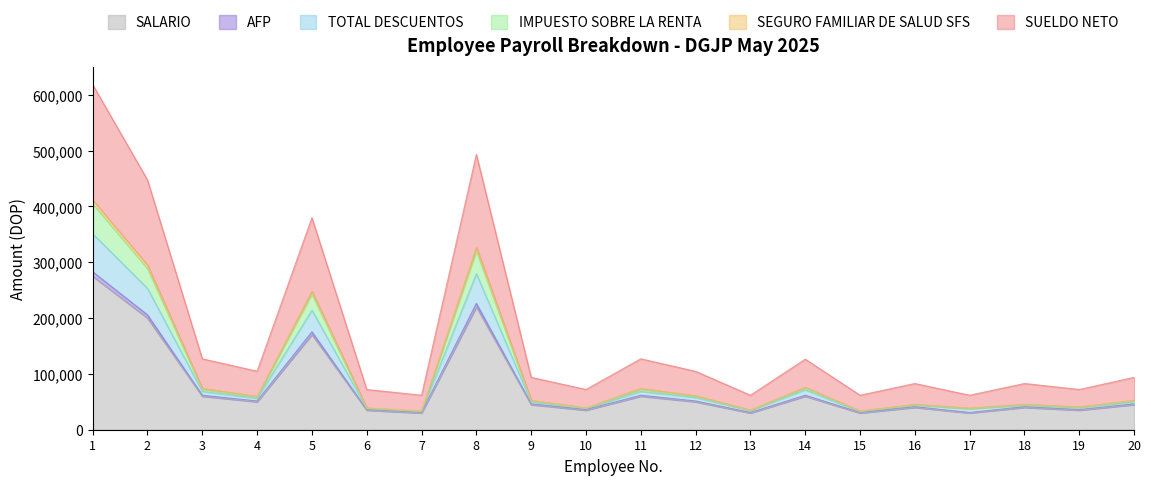

Where is the first local maximum for SUELDO NETO?

5